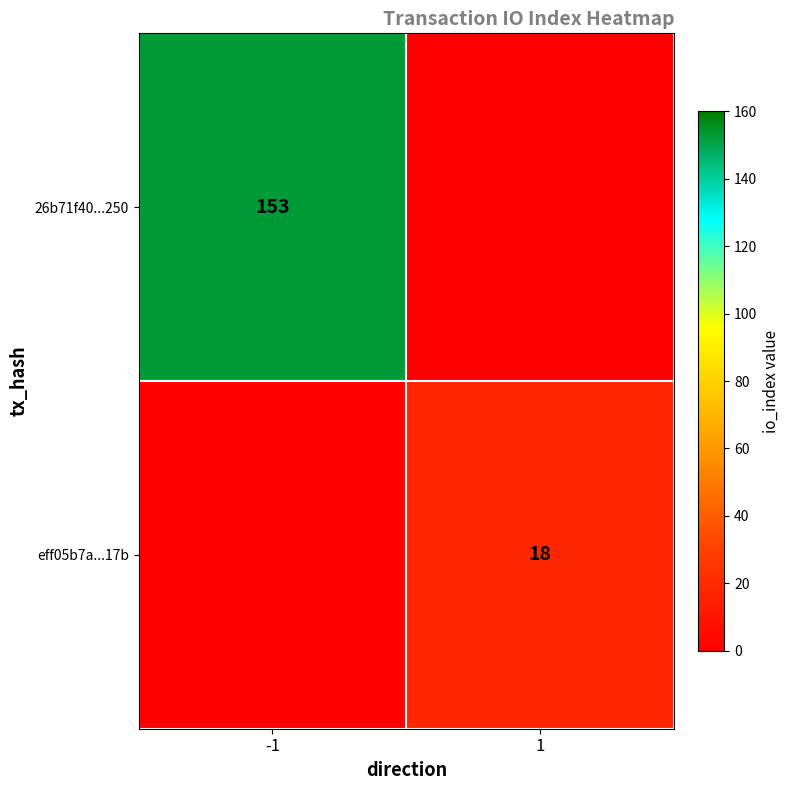

The value of eff05b7a...17b at 1 is 6. True or false?

False